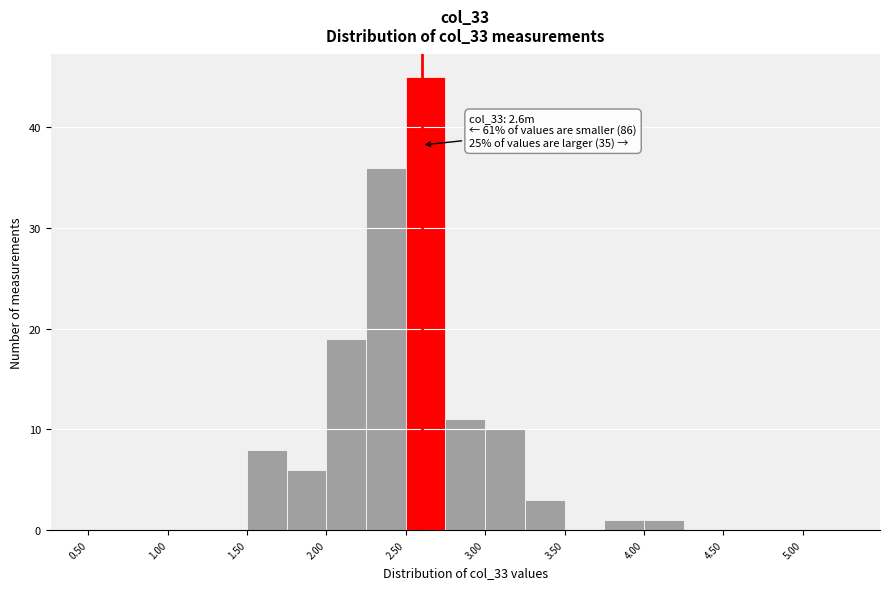

Which range on the x-axis has the tallest bar?

2.50 to 2.75